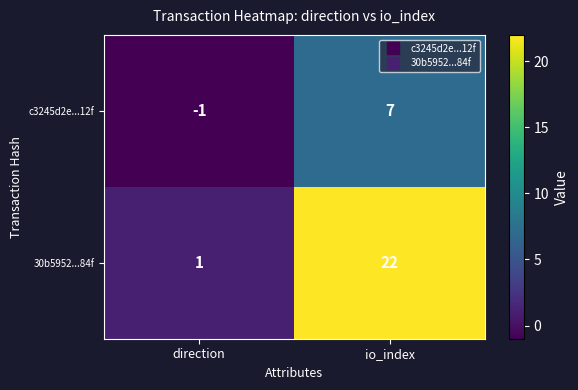

Which series has the largest total across all categories?

30b5952...84f